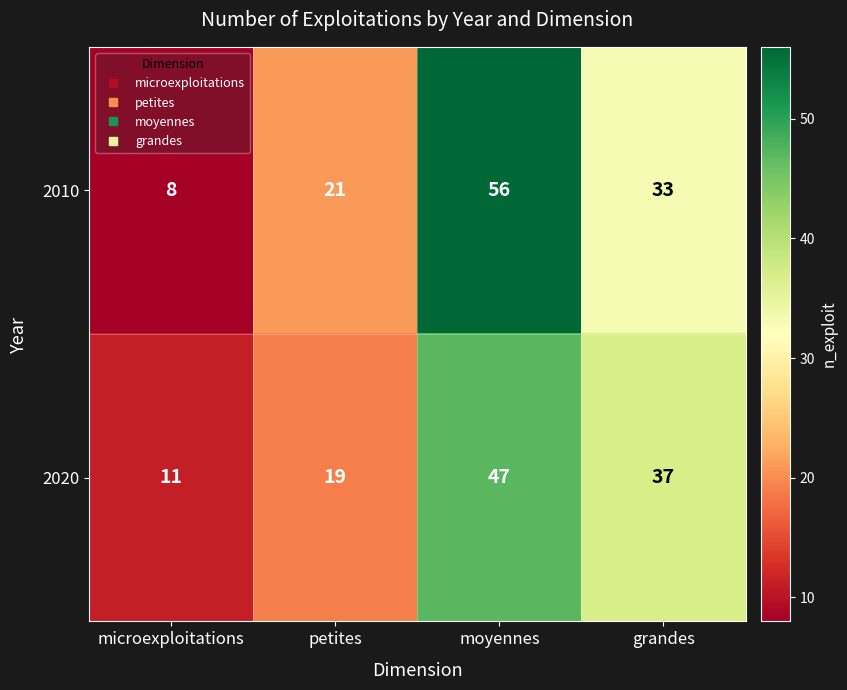

How many 2020 values are between 19 and 47?

3